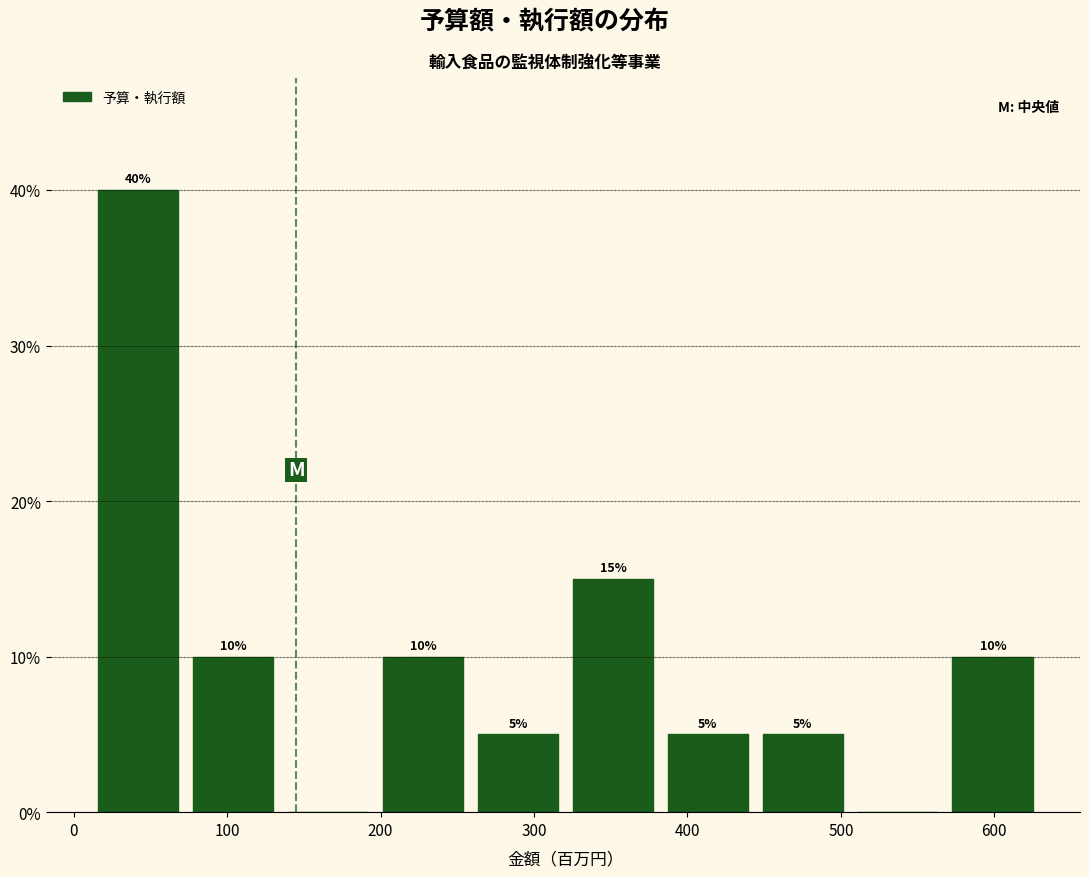

Over which range of the x-axis is the bar tallest?

10 to 70